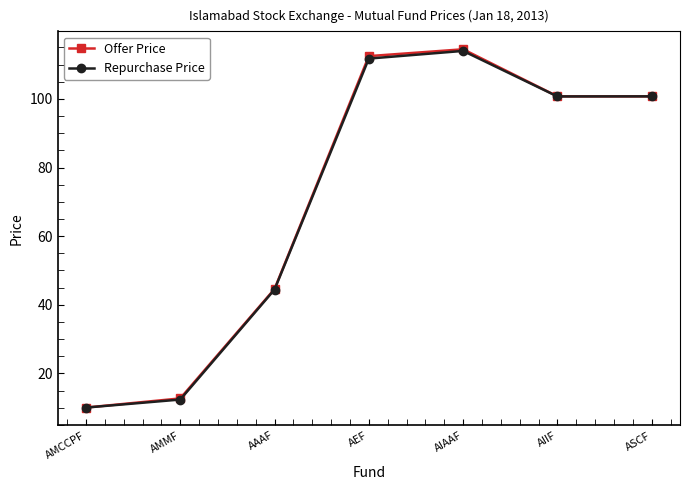

The value of Offer Price at AIIF is 28.5. True or false?

False